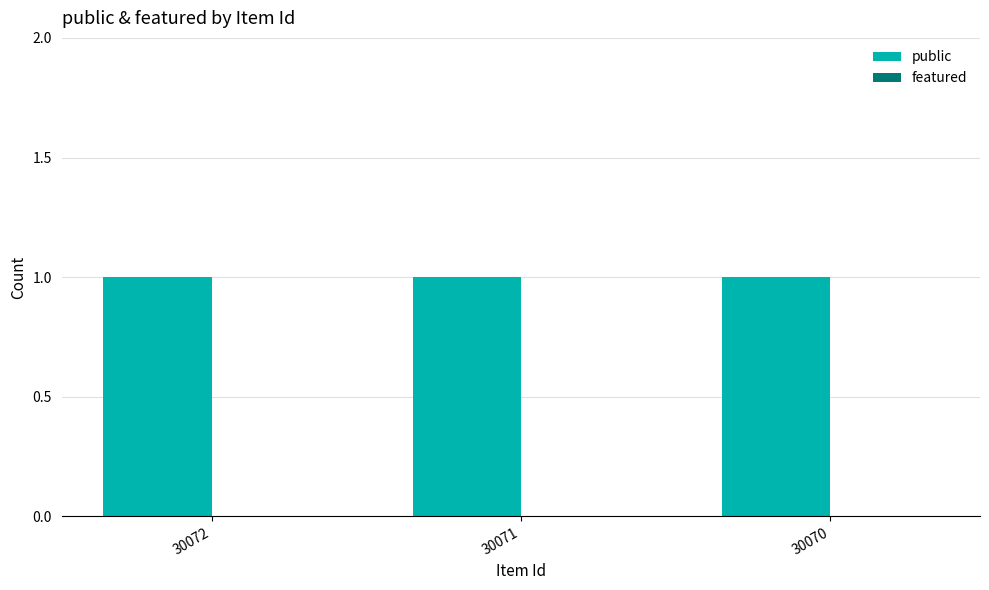

Which series has the largest total across all categories?

public